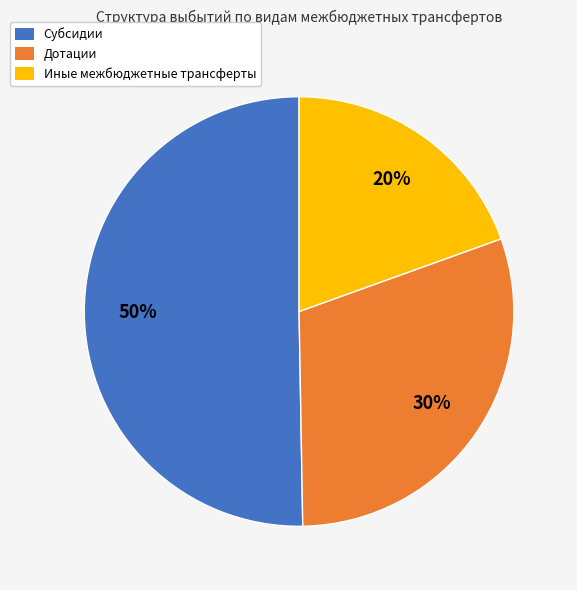

Combined, do Иные межбюджетные трансферты and Субсидии account for over 50%?

Yes